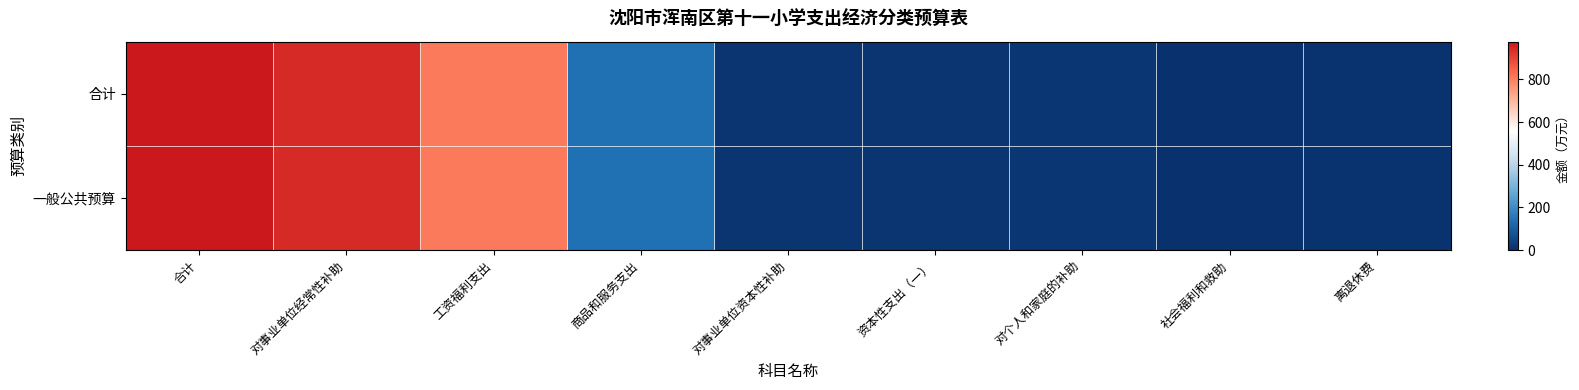

Reading left to right, what are all the values shown in this chart?

合计: 合计=976.3	对事业单位经常性补助=943.8	工资福利支出=805.4	商品和服务支出=138.4	对事业单位资本性补助=15.0	资本性支出（一）=15.0	对个人和家庭的补助=17.6	社会福利和救助=7.3	离退休费=10.3
一般公共预算: 合计=976.3	对事业单位经常性补助=943.8	工资福利支出=805.4	商品和服务支出=138.4	对事业单位资本性补助=15.0	资本性支出（一）=15.0	对个人和家庭的补助=17.6	社会福利和救助=7.3	离退休费=10.3